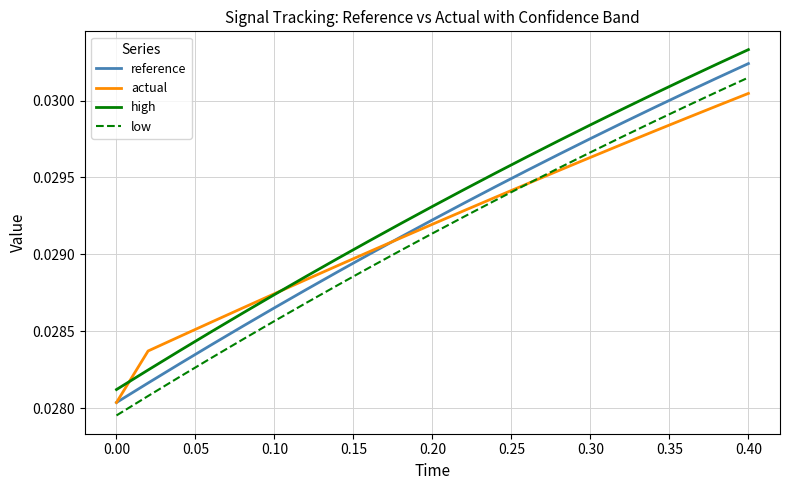

Which series has the largest range (max minus min)?

high